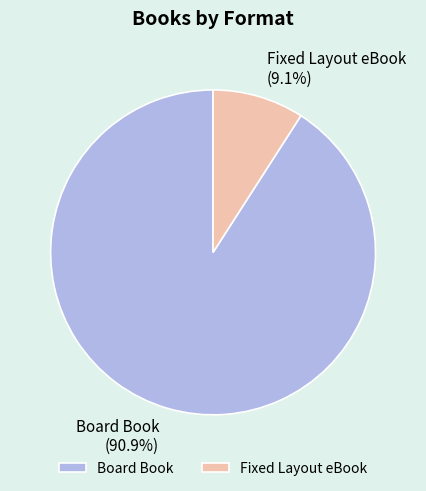

To the nearest percent, what is the combined percentage of Fixed Layout eBook and Board Book?

100%